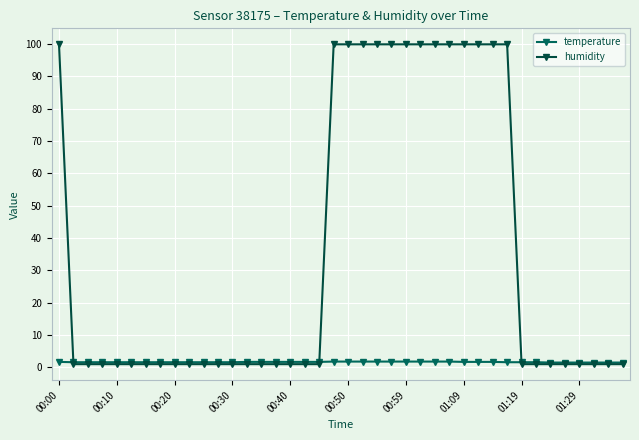

Reading right to left, extract all data points from this chart.

temperature: 1.5	1.5	1.5	1.5	1.5	1.5	1.6	1.6	1.6	1.7	1.7	1.7	1.8	1.8	1.8	1.8	1.8	1.8	1.8	1.8	1.8	1.7	1.7	1.7	1.7	1.7	1.7	1.6	1.6	1.6	1.6	1.6	1.6	1.6	1.6	1.6	1.6	1.6	1.6	1.7
humidity: 1.0	1.0	1.0	1.0	1.0	1.0	1.0	1.0	99.9	99.9	99.9	99.9	99.9	99.9	99.9	99.9	99.9	99.9	99.9	99.9	99.9	1.0	1.0	1.0	1.0	1.0	1.0	1.0	1.0	1.0	1.0	1.0	1.0	1.0	1.0	1.0	1.0	1.0	1.0	99.9